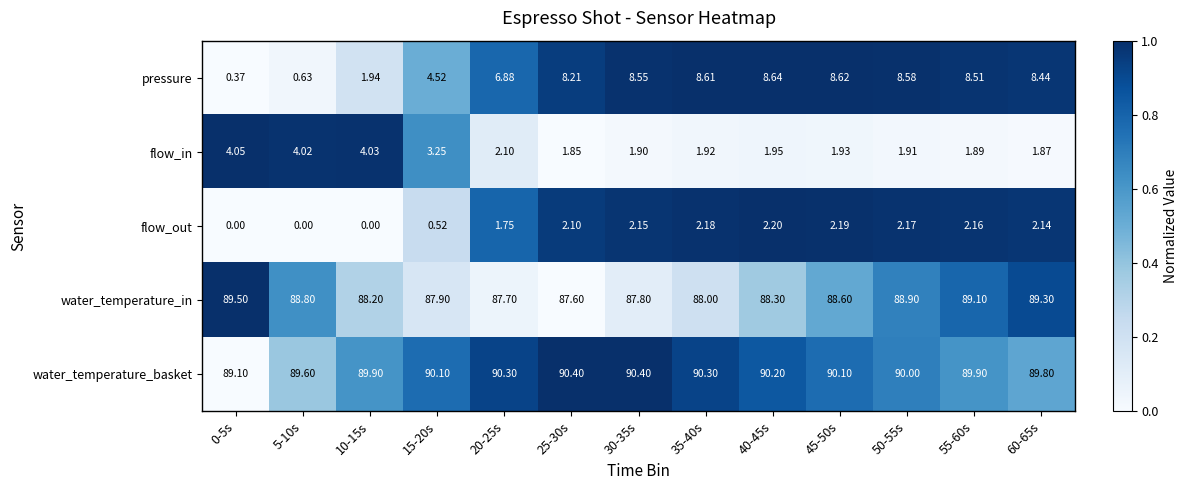

Which series has the largest total across all categories?

water_temperature_basket